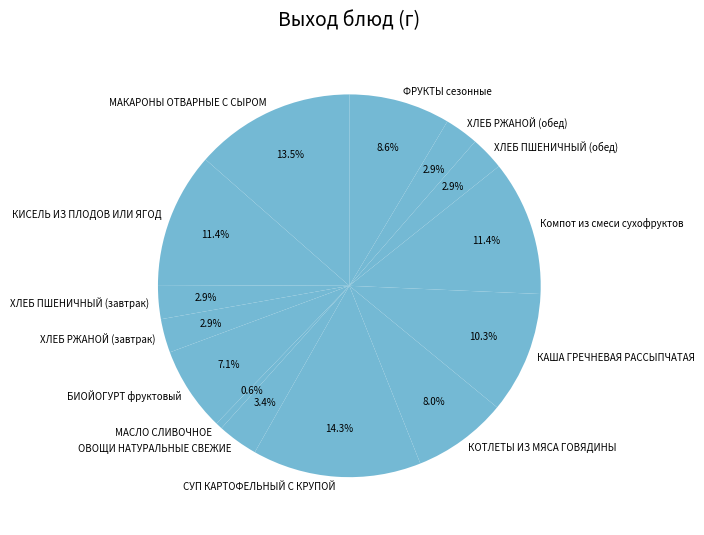

Is there any slice that represents more than half of the pie?

No